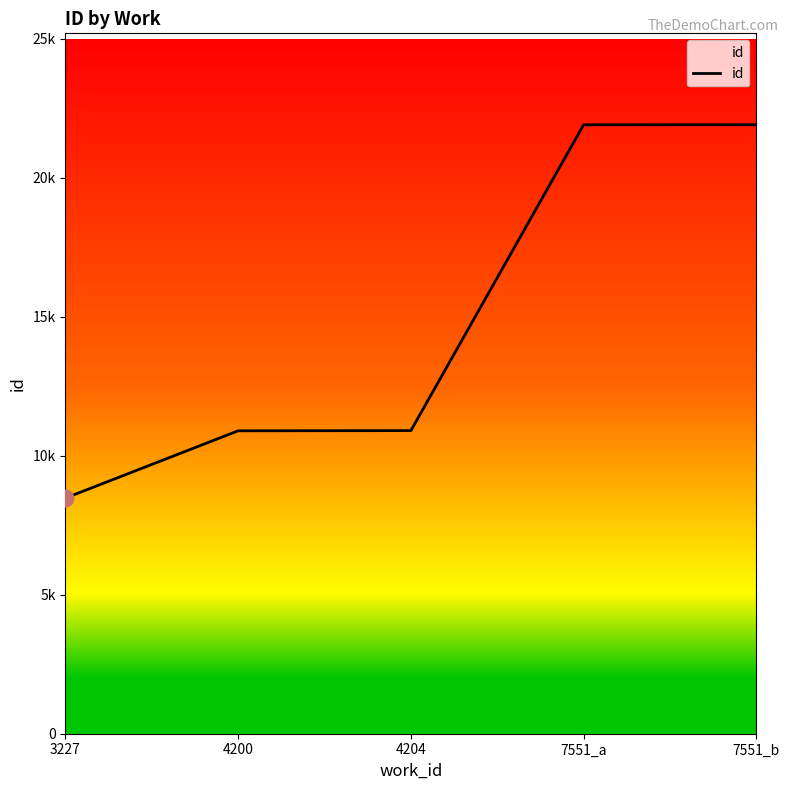

Is it true that the value at 7551_a is 34725?

False